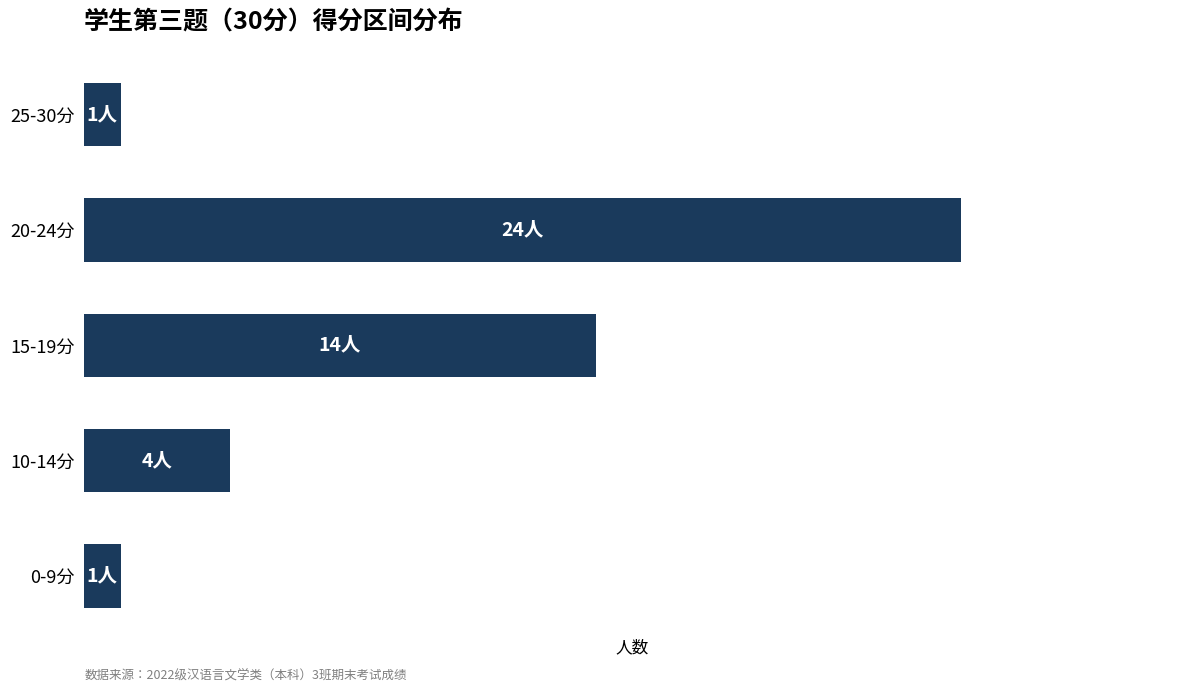

Does the chart contain any negative values?

No